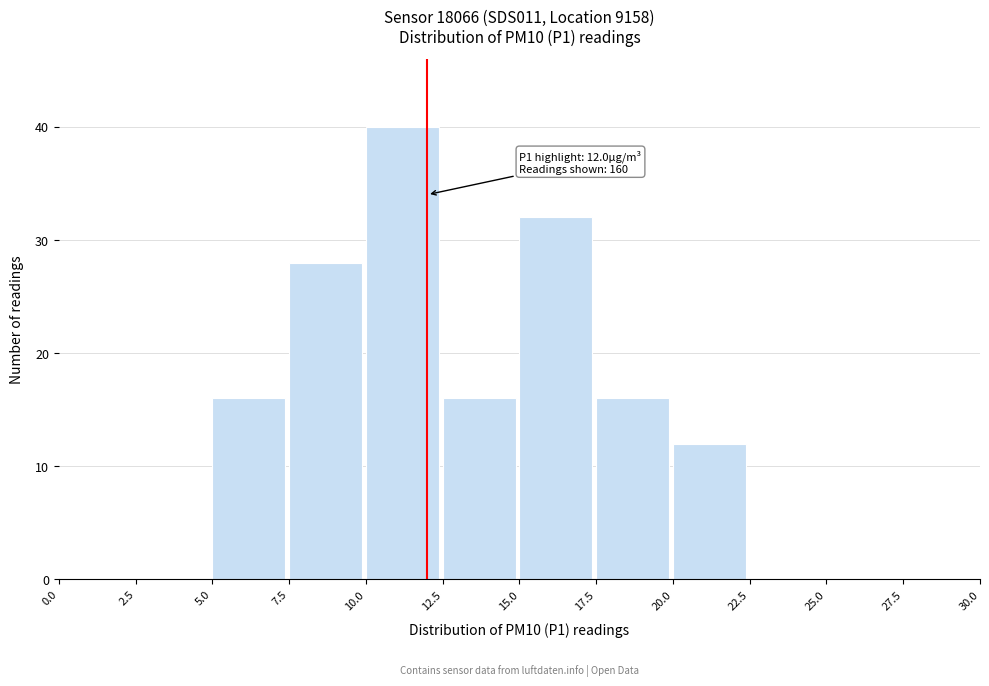

Over which range of the x-axis is the bar tallest?

10.0 to 12.5